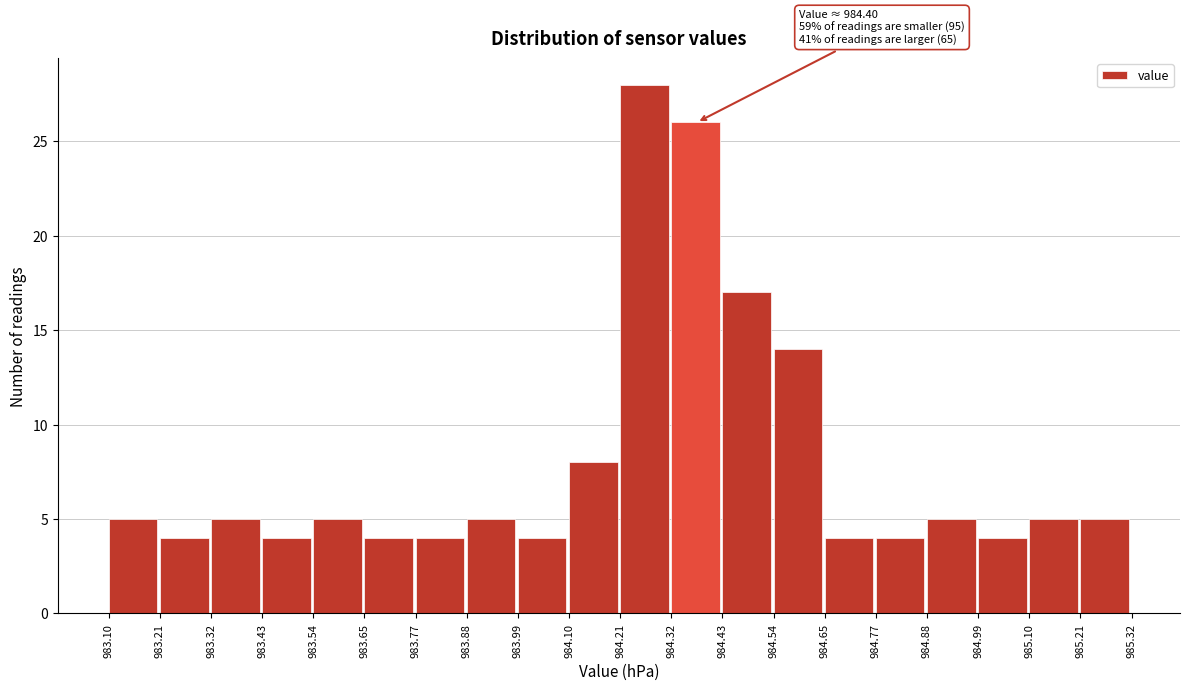

Which range on the x-axis has the tallest bar?

984.21 to 984.32